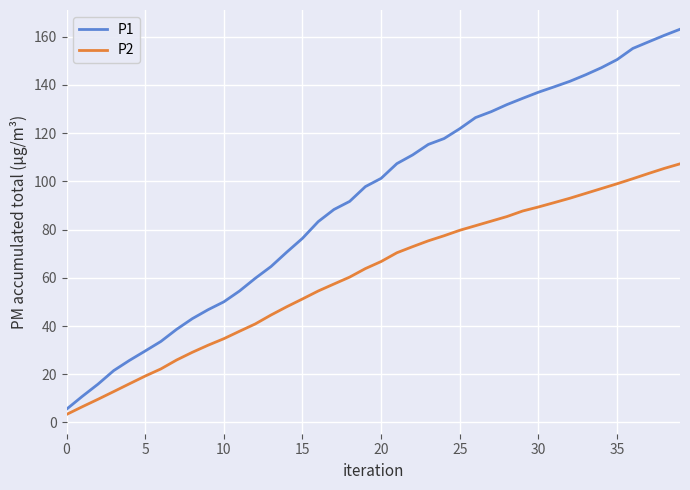

Which series has the largest range (max minus min)?

P1